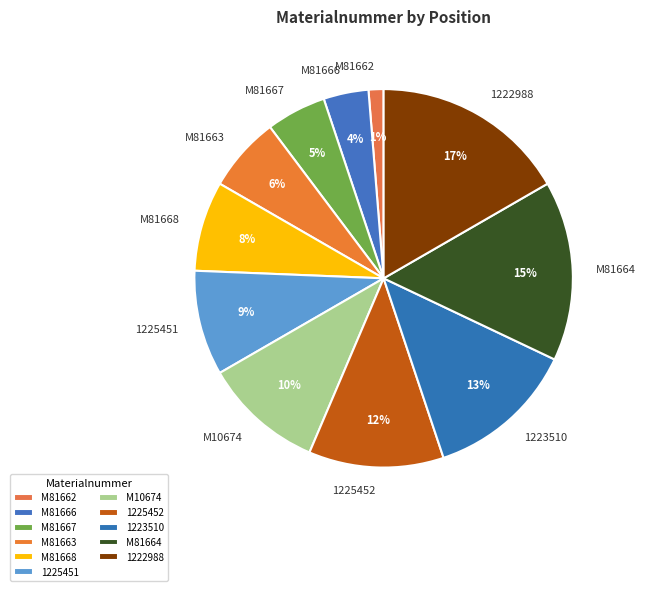

Approximately how many times larger is the value at M10674 compared to 1223510?

0.8